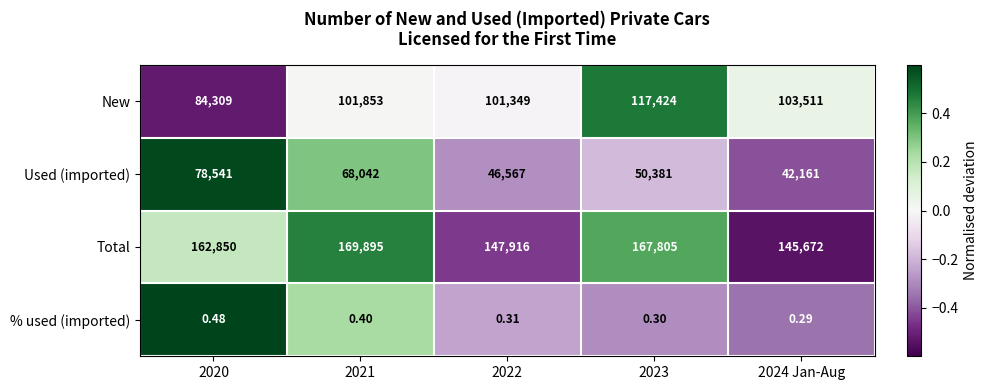

At 2023, list the series in order from smallest to largest.

% used (imported), Used (imported), New, Total